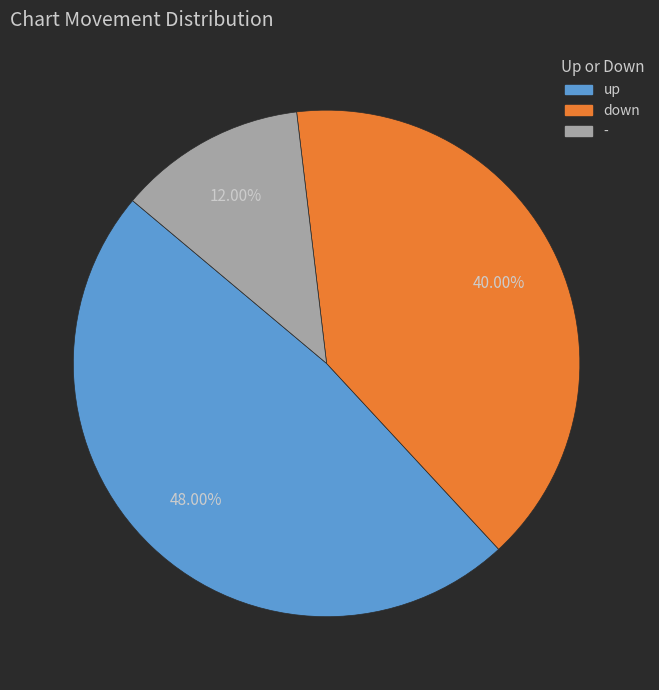

The - slice represents 12% of the pie. True or false?

True